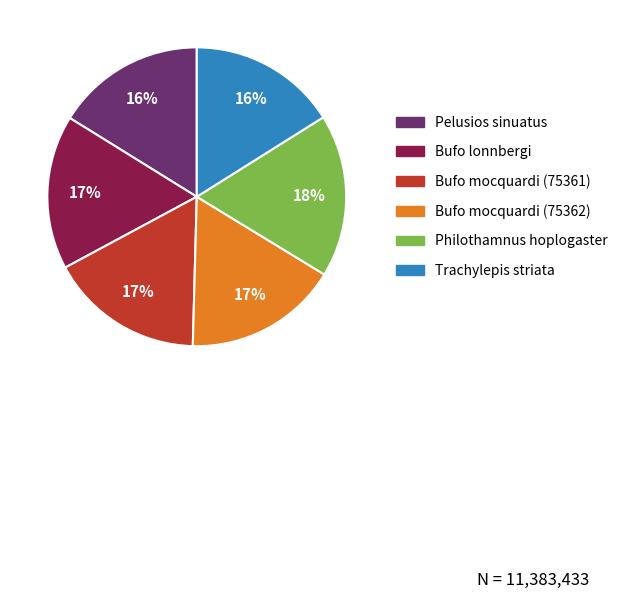

Which has a higher value, Bufo mocquardi (75361) or Pelusios sinuatus?

Bufo mocquardi (75361)